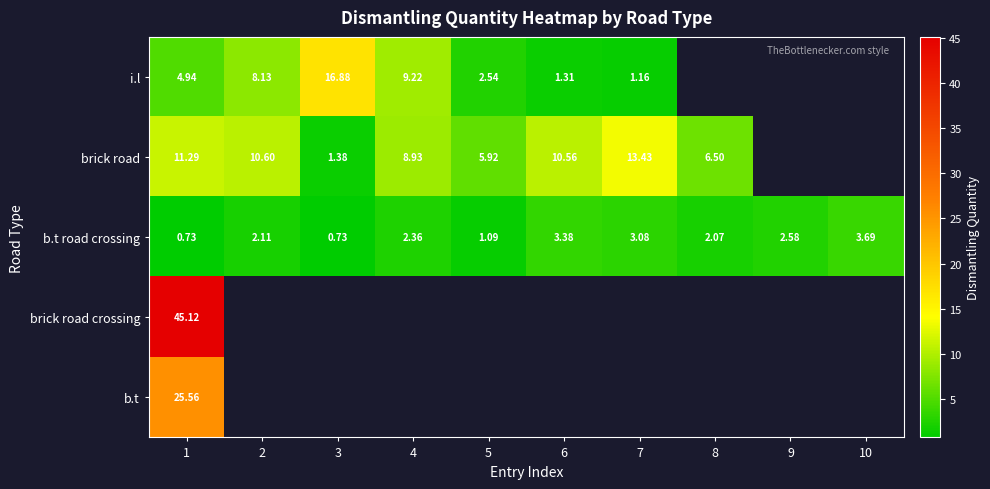

Is the value of b.t road crossing at 6 greater than the value of i.l at 5?

Yes